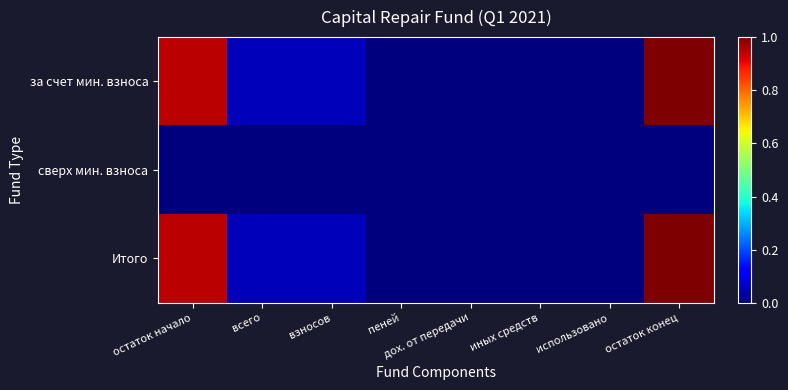

Count the number of categories in the chart.

8